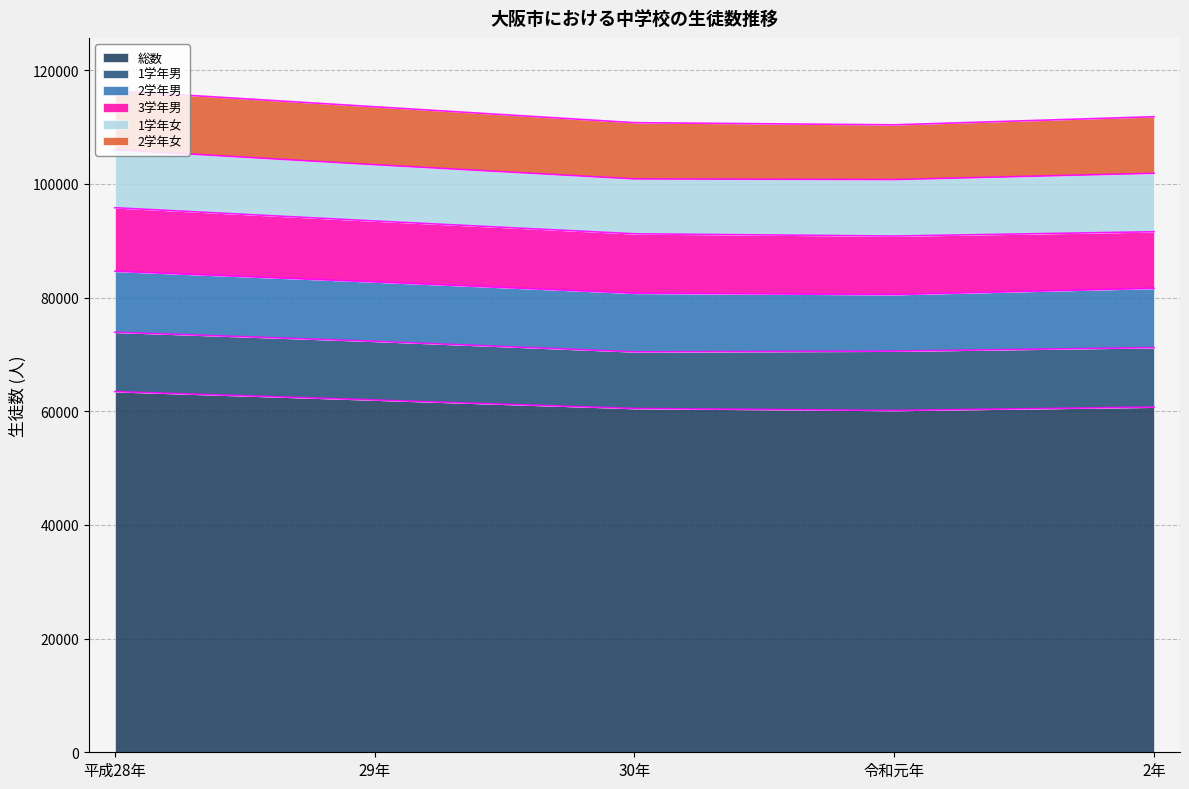

What is the sum of all 総数 values?

306828